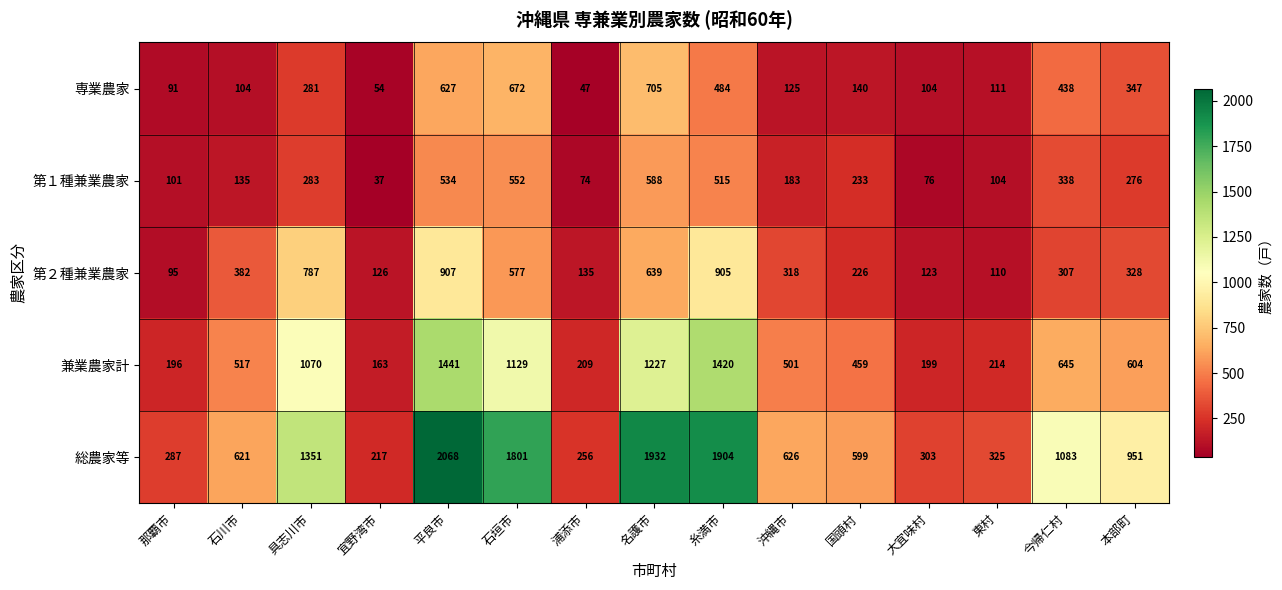

At which label does 第１種兼業農家 first exceed 233?

具志川市